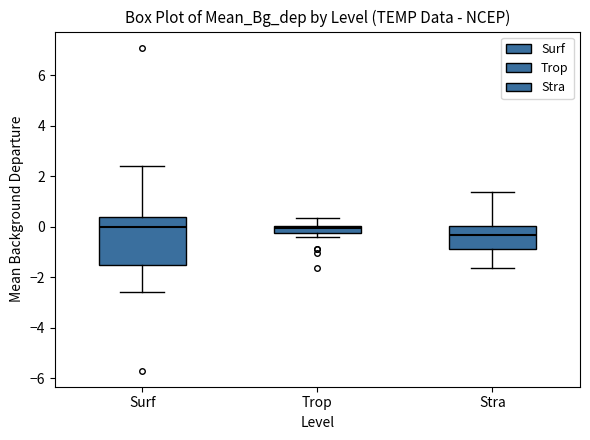

Comparing the boxes themselves (not the whiskers), which one is the tallest?

Surf